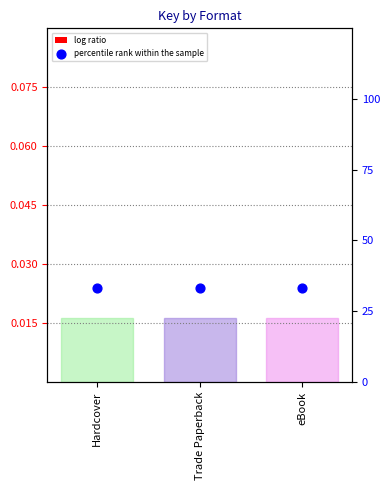

Is the value of percentile rank within the sample at Hardcover greater than the value of log ratio at Trade Paperback?

No